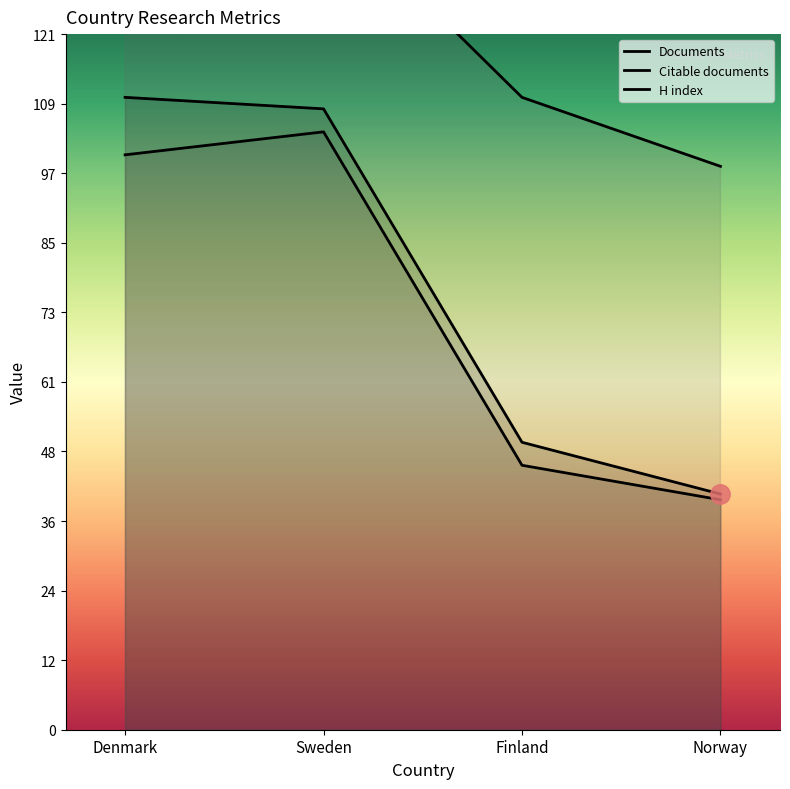

How many lines are shown in the chart?

3